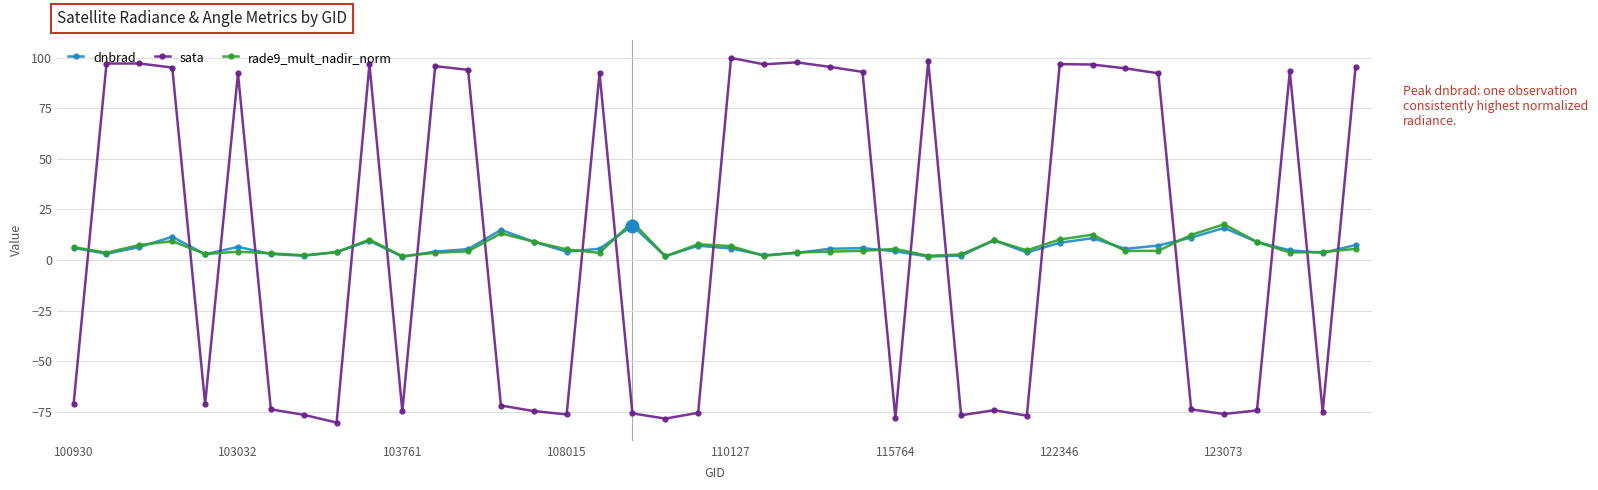

What is the minimum value shown in the chart?

-80.4